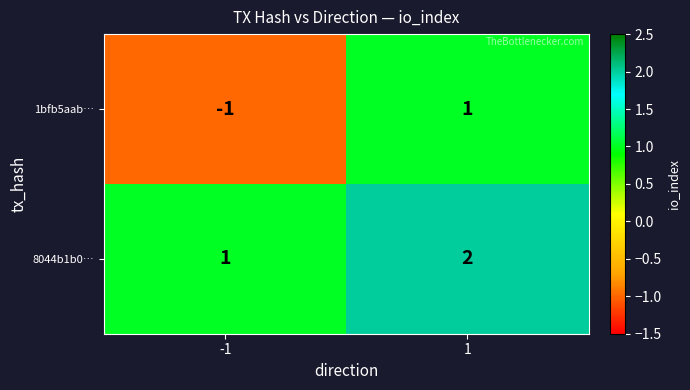

Is it true that 8044b1b0… equals 1 at 1?

False